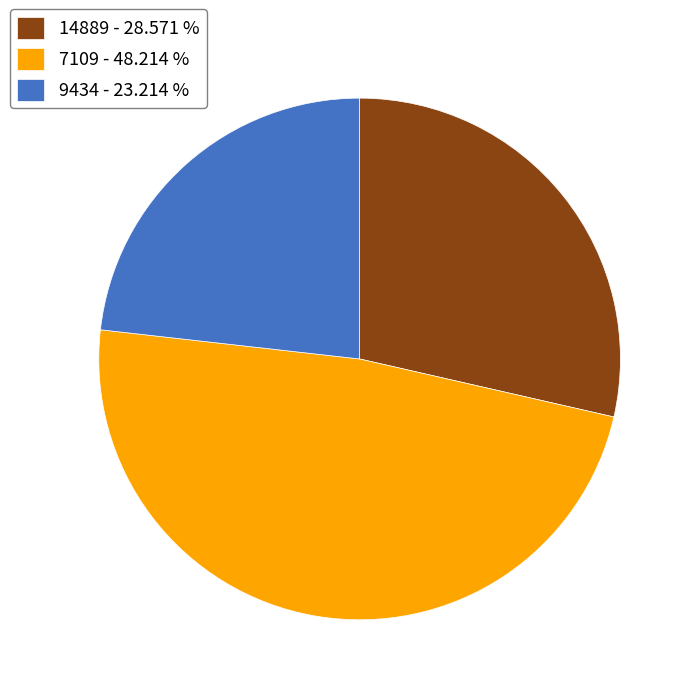

What is the ratio of the value at 14889 - 28.571 % to the value at 7109 - 48.214 %?

0.6